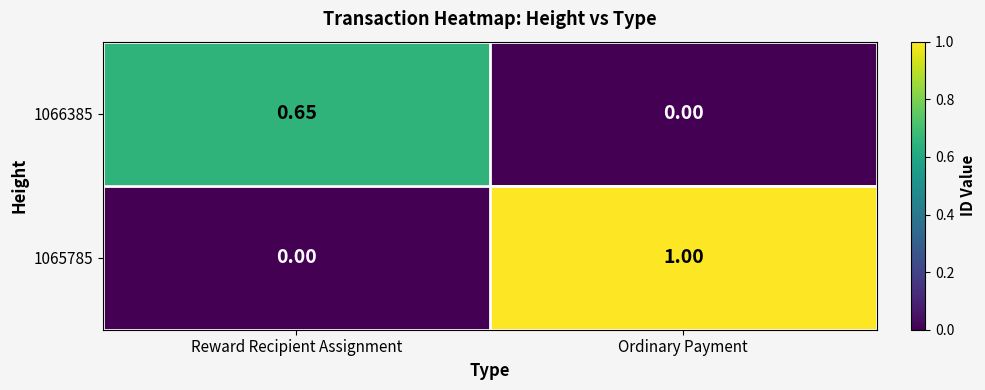

At which category does the chart reach its peak across all series?

Ordinary Payment